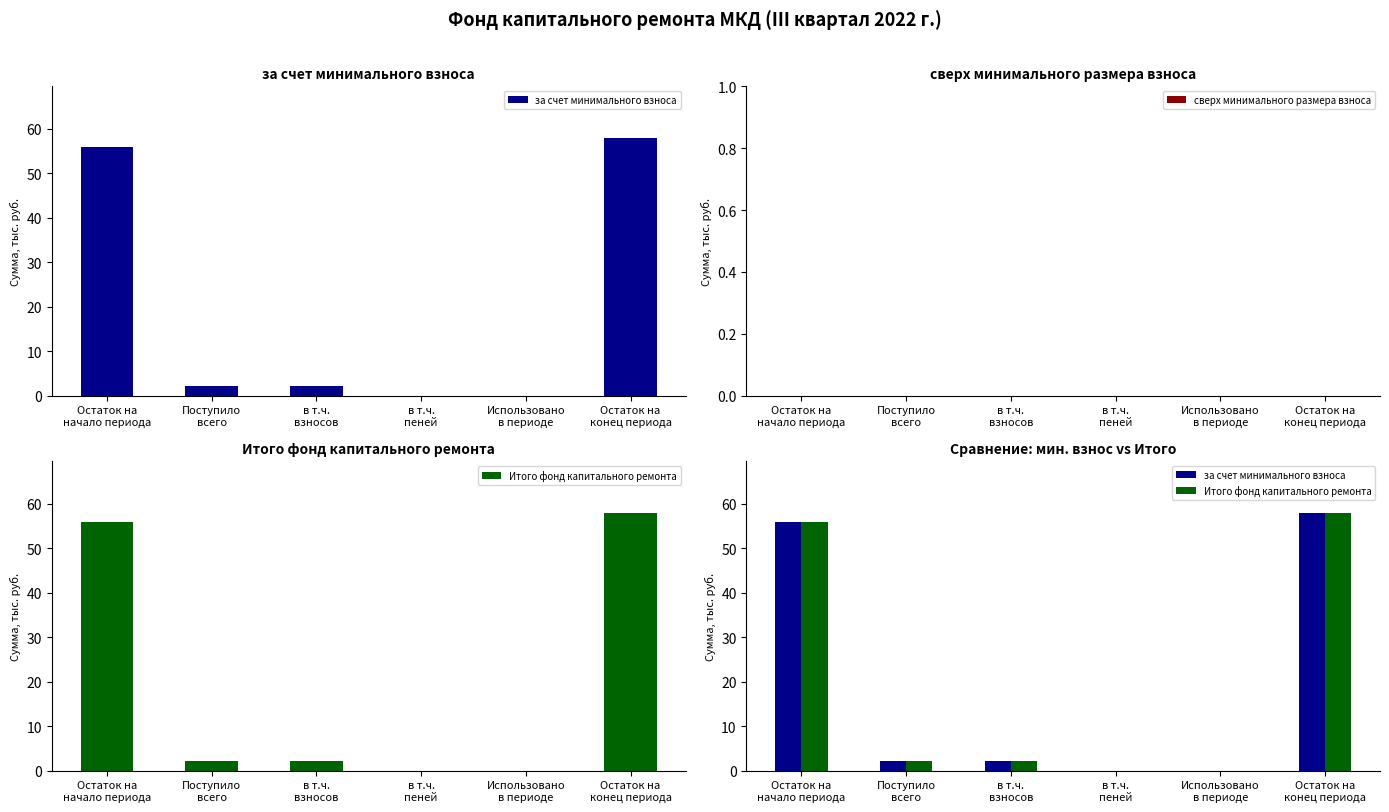

At which label is за счет минимального взноса closest to 28?

Поступило
всего